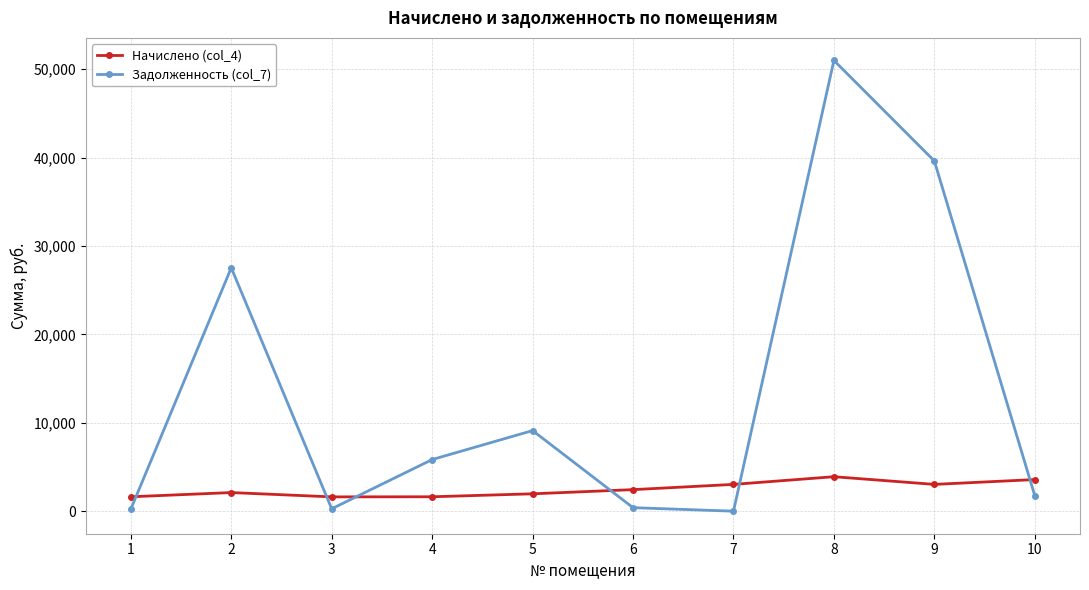

What are all the series names shown in the legend?

Начислено (col_4), Задолженность (col_7)